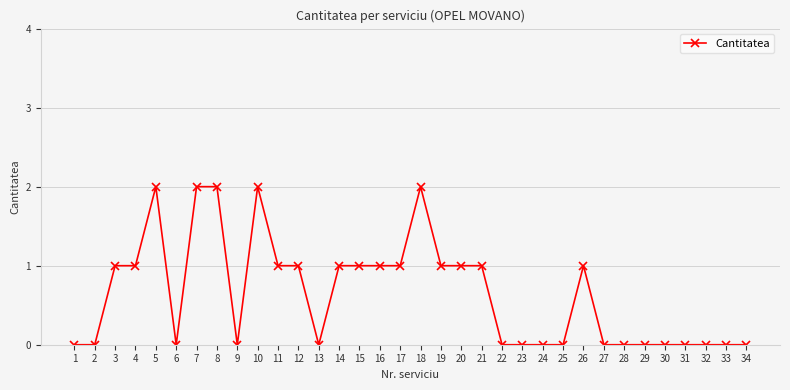

The chart shows a value of 1 at 12. True or false?

True